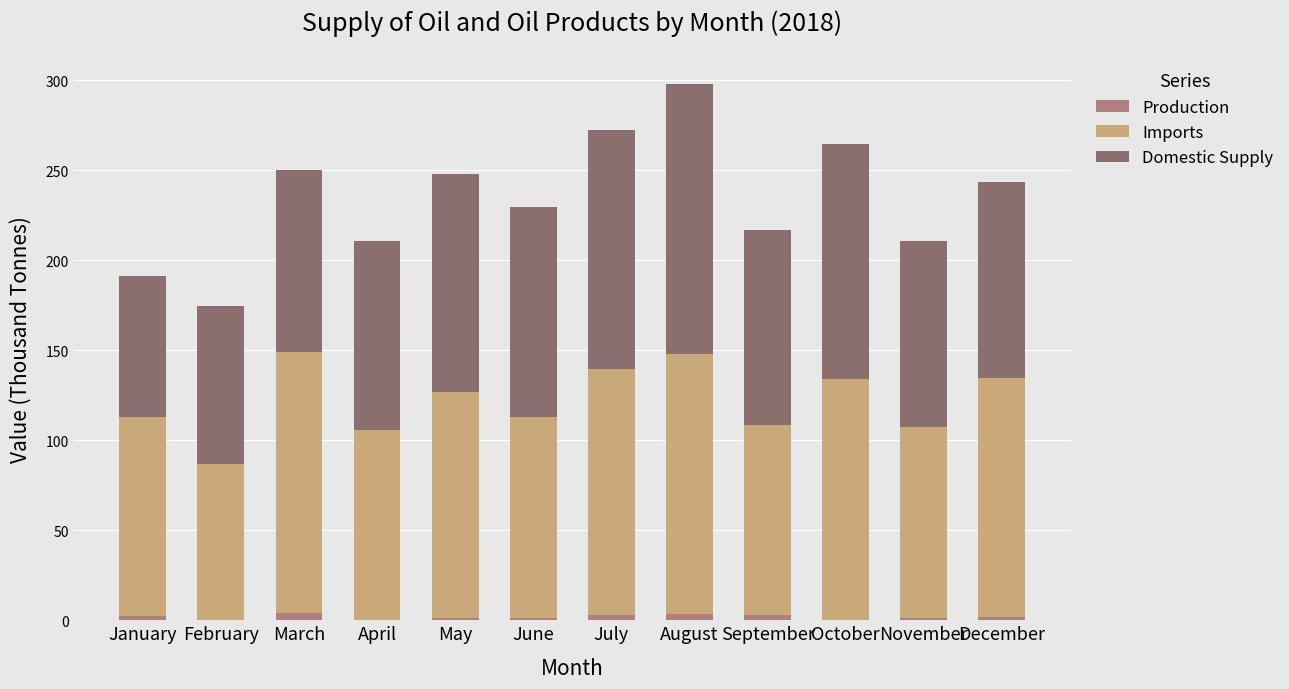

At which category is the sum across all series the highest?

August